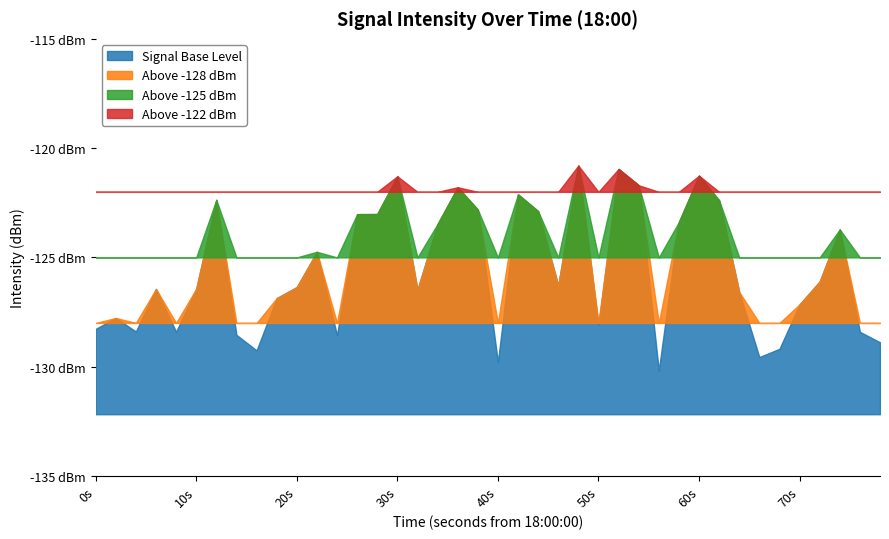

List the labels in order of value, smallest first.

28, 20, 33, 8, 34, 39, 12, 7, 38, 4, 2, 0, 25, 1, 35, 9, 32, 16, 3, 5, 10, 23, 36, 11, 37, 17, 29, 13, 14, 22, 19, 31, 6, 21, 18, 27, 15, 30, 26, 24